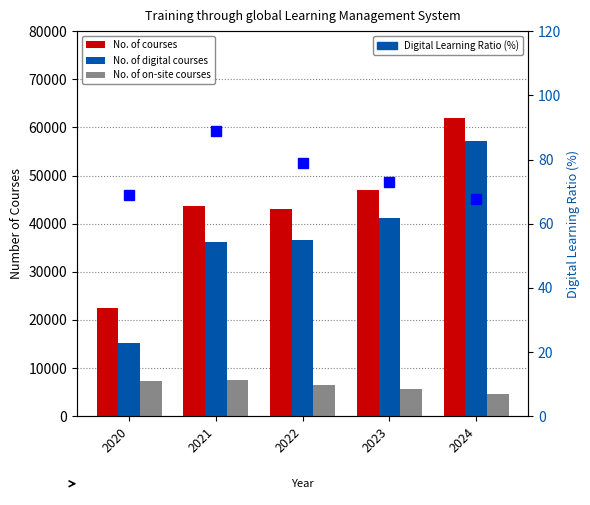

Between 2020 and 2024, which series saw the biggest shift?

No. of digital courses